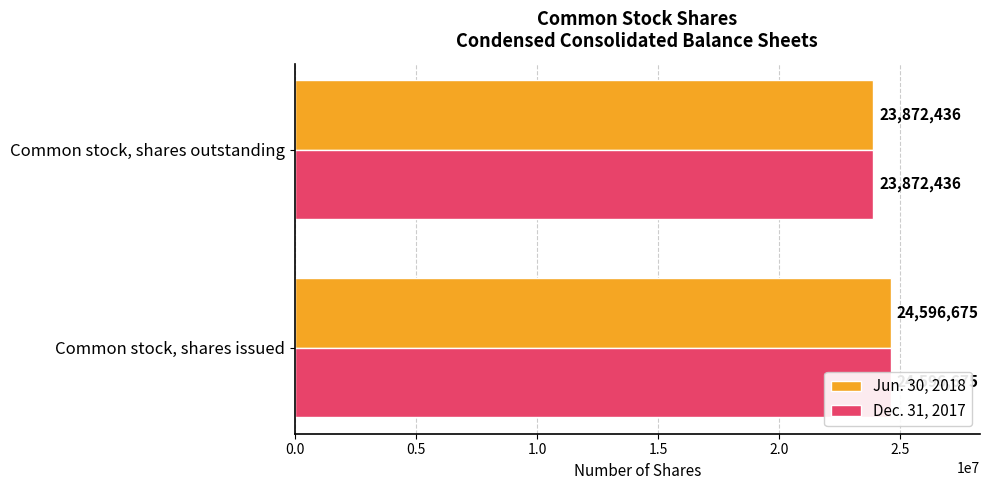

True or false: Jun. 30, 2018 has a value of 24596675 at Common stock, shares issued.

True